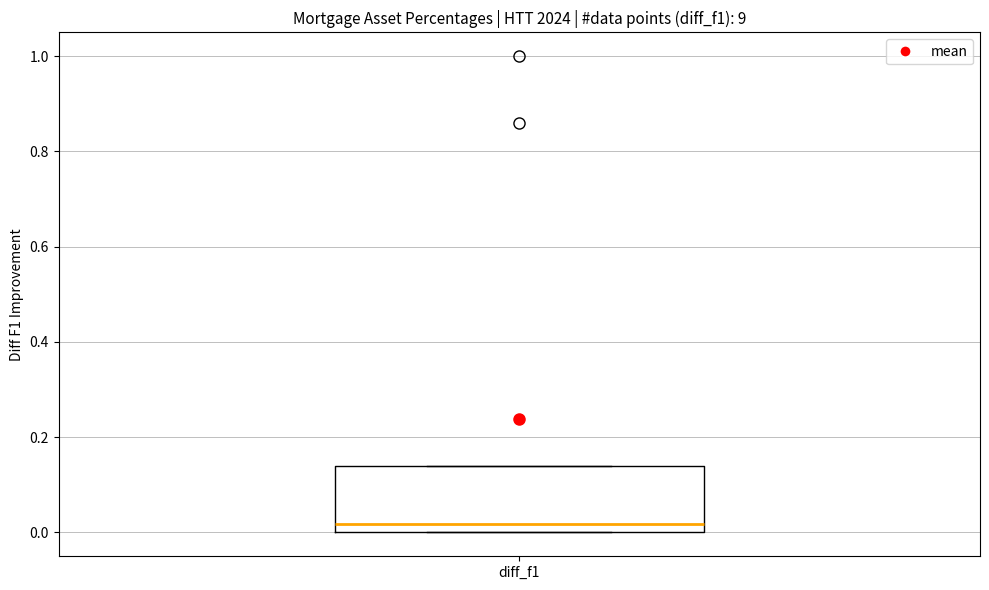

Transcribe this box plot: give where the median line is, the range the box spans, and where the two whiskers end, as read against the y-axis. The values are not printed on the chart, so give them approximately, as read against the axis.

median 0.02, box 0.00 to 0.14, whiskers 0.00 to 0.14